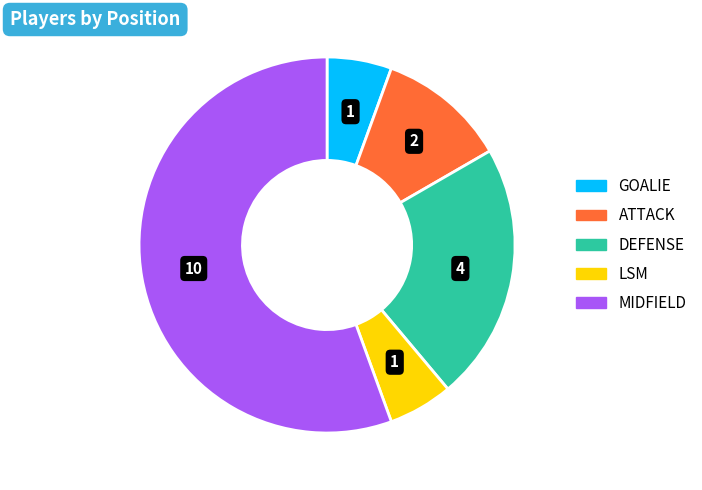

Is there any slice that represents more than half of the pie?

Yes